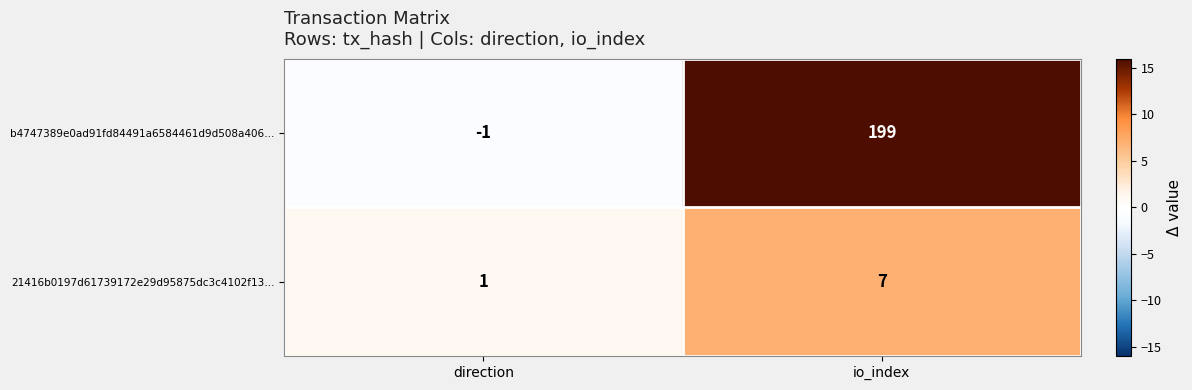

Reading left to right, list all the values displayed in this chart.

b4747389e0ad91fd84491a6584461d9d508a406…: direction=-1	io_index=199
21416b0197d61739172e29d95875dc3c4102f13…: direction=1	io_index=7